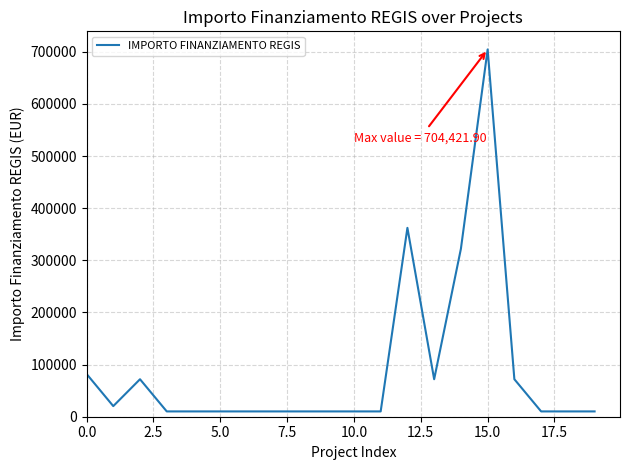

What is the smallest value displayed?

10172.0